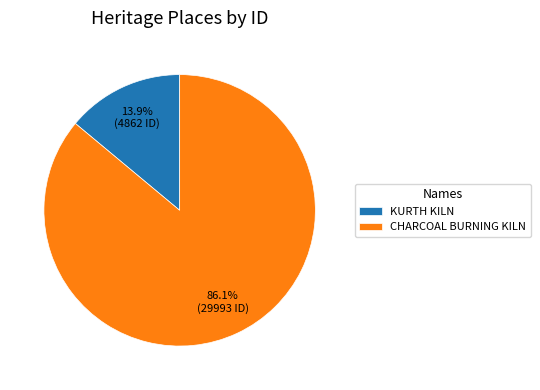

Between KURTH KILN and CHARCOAL BURNING KILN, which is larger?

CHARCOAL BURNING KILN